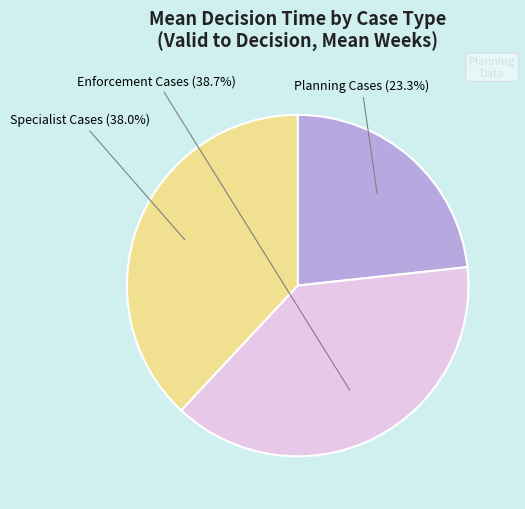

Is there a majority slice in this chart?

No